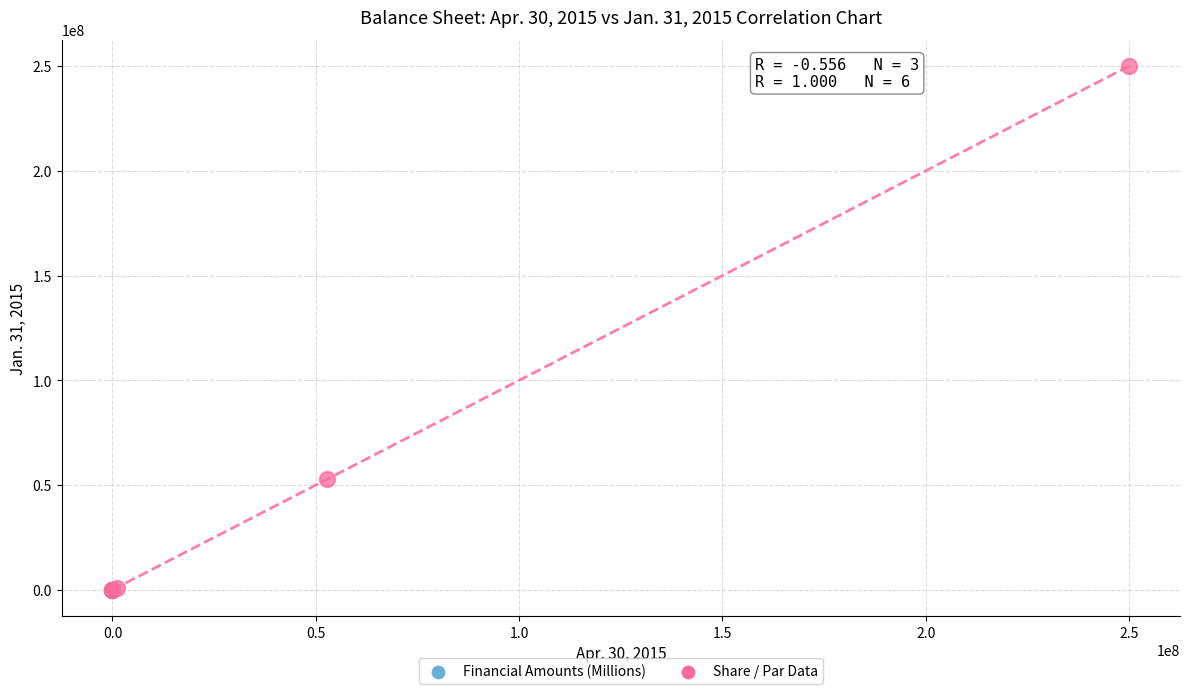

Which series contains the highest Y value?

Share / Par Data